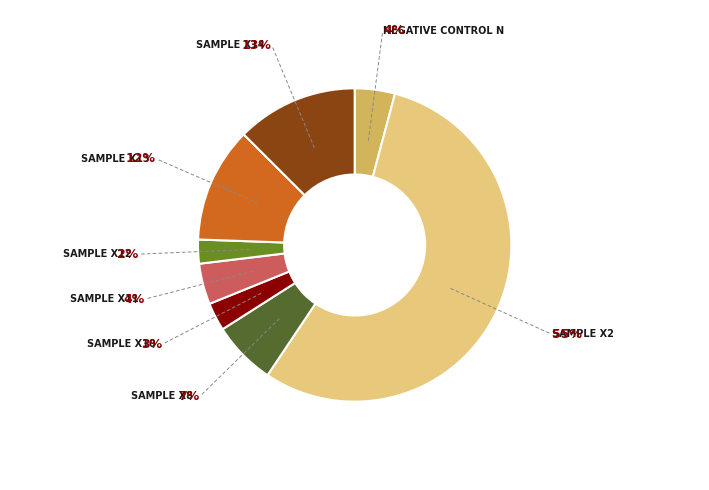

Is there any slice that represents more than half of the pie?

Yes